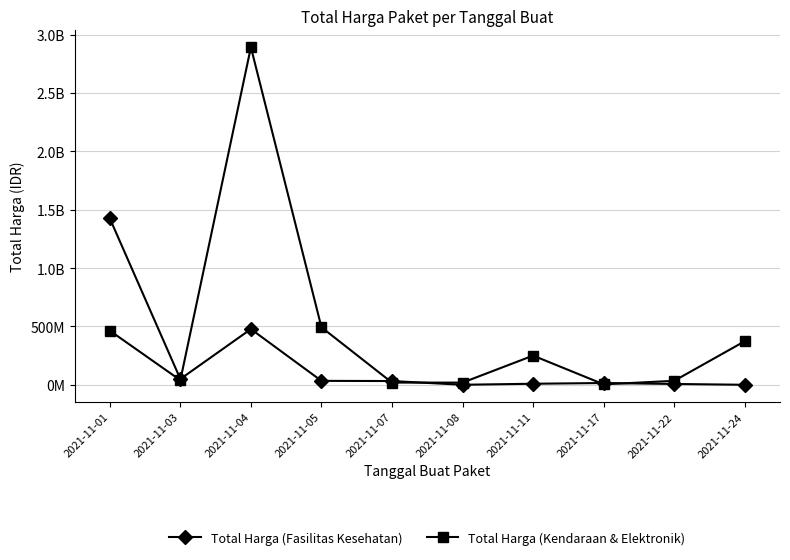

What is the difference between the highest and lowest values at 2021-11-17?

11163960